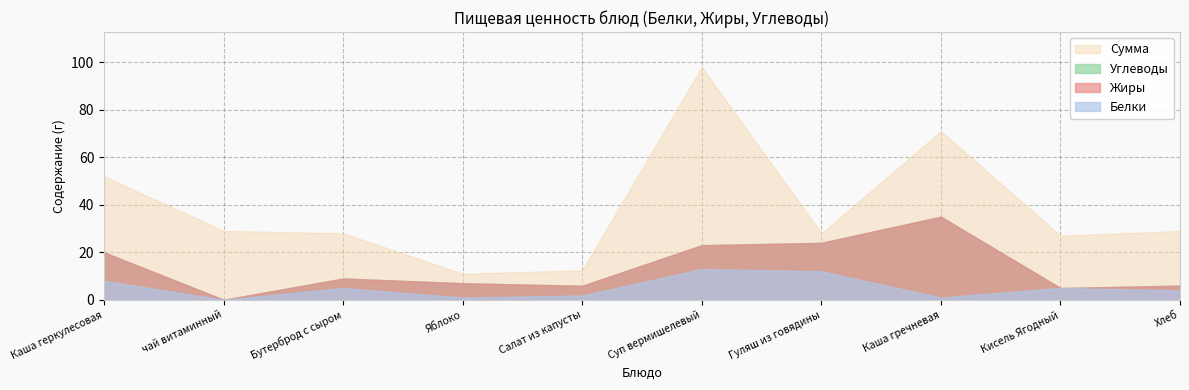

How many values in Жиры are above zero?

8